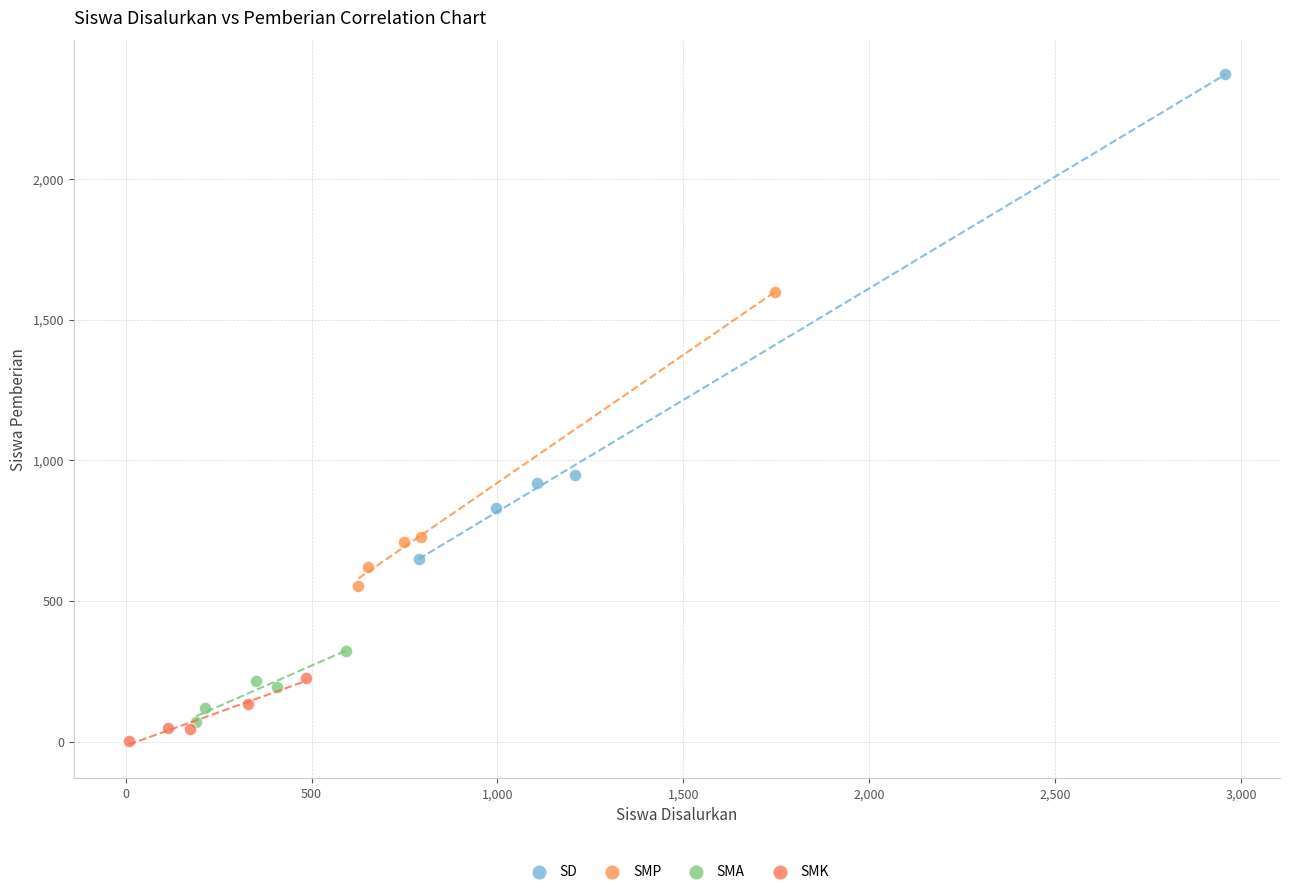

Which series reaches the maximum Y coordinate?

SD